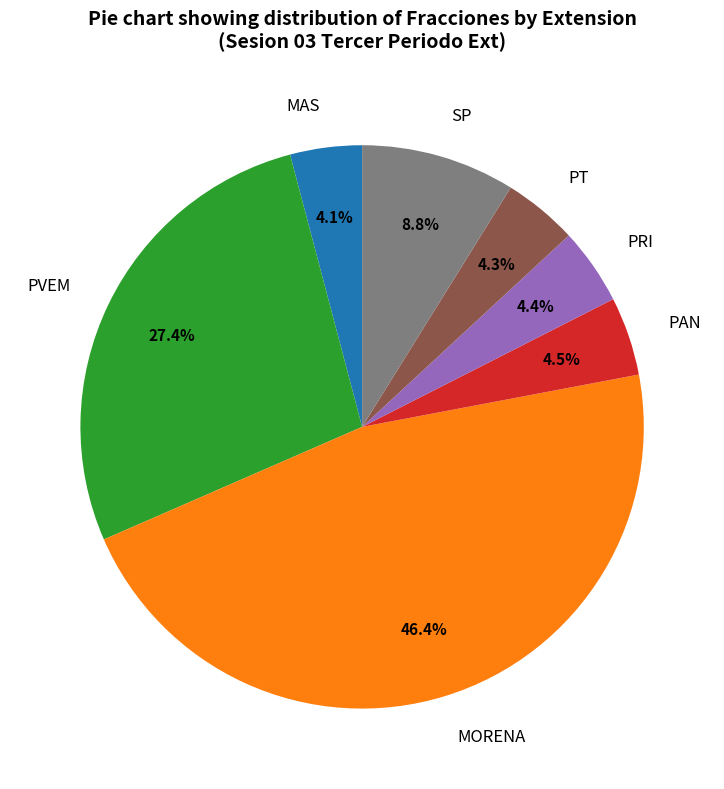

What is the largest slice in the pie chart?

MORENA